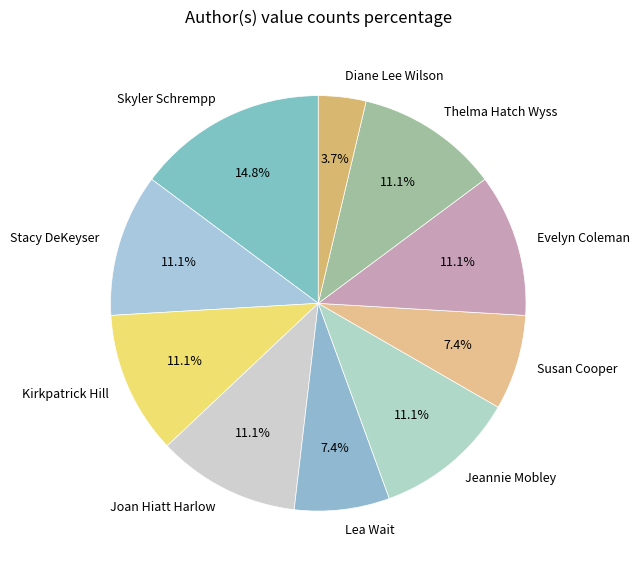

To the nearest percent, what is the difference between the Jeannie Mobley and Skyler Schrempp slice percentages?

4%